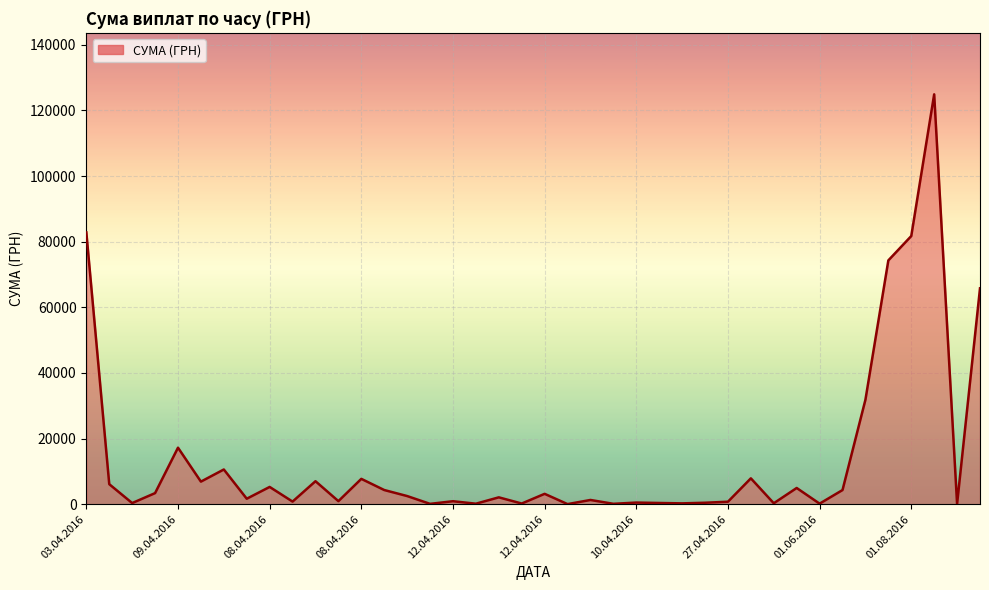

Does the chart display data point markers on the line(s)?

No